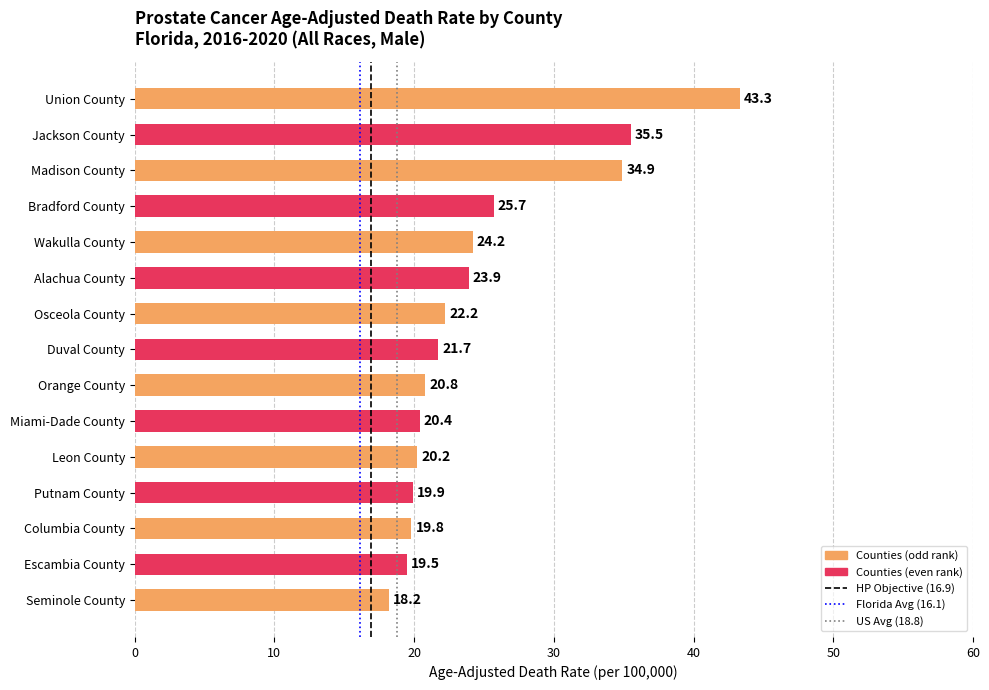

What position from the bottom is Duval County?

8